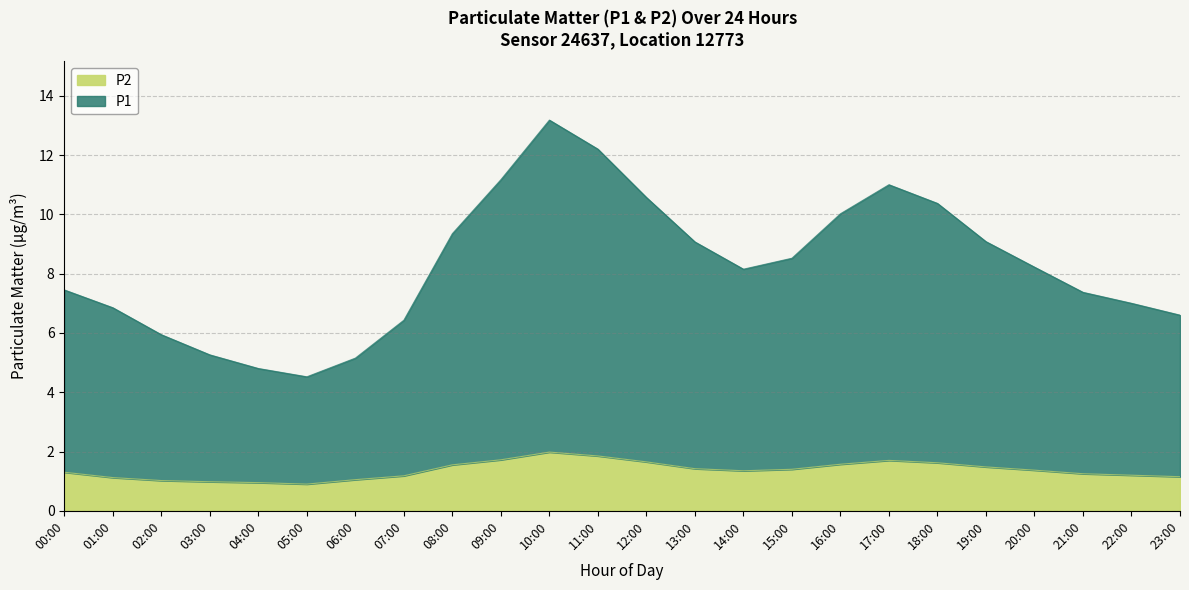

What is the spread (max minus min) of values at 22:00?

5.8